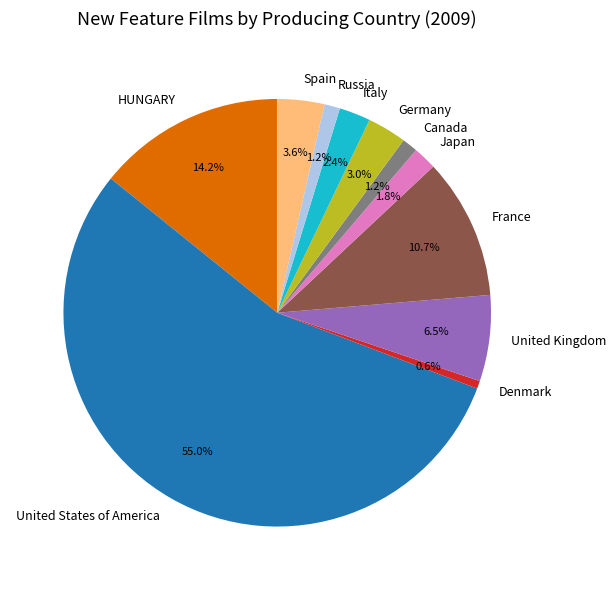

Between Italy and France, which is larger?

France